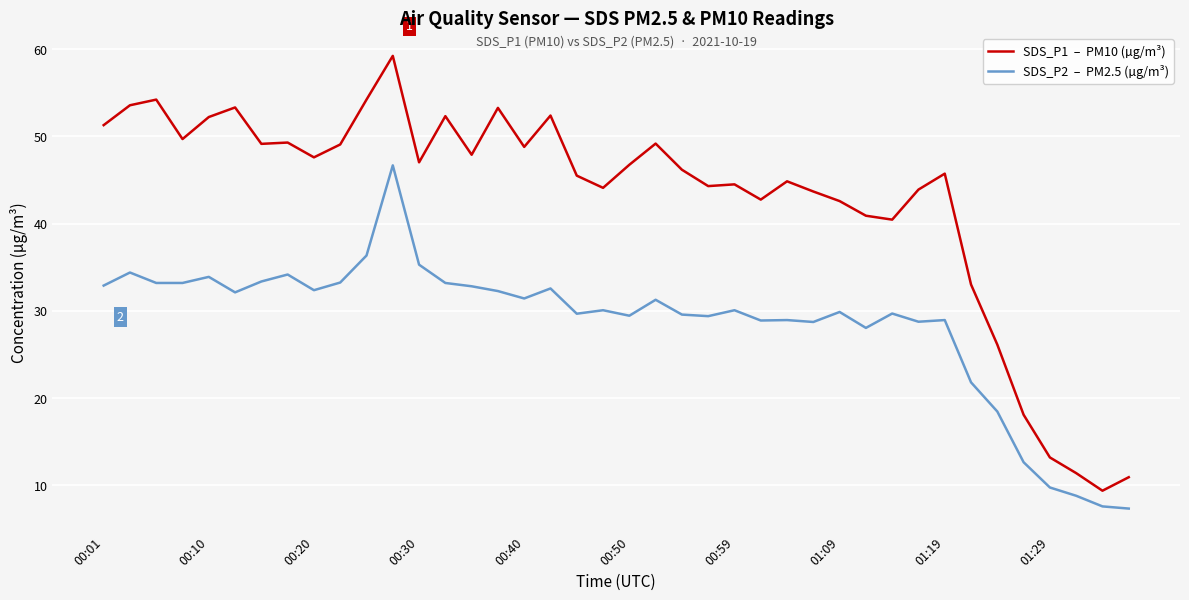

What is the smallest value displayed?

7.3